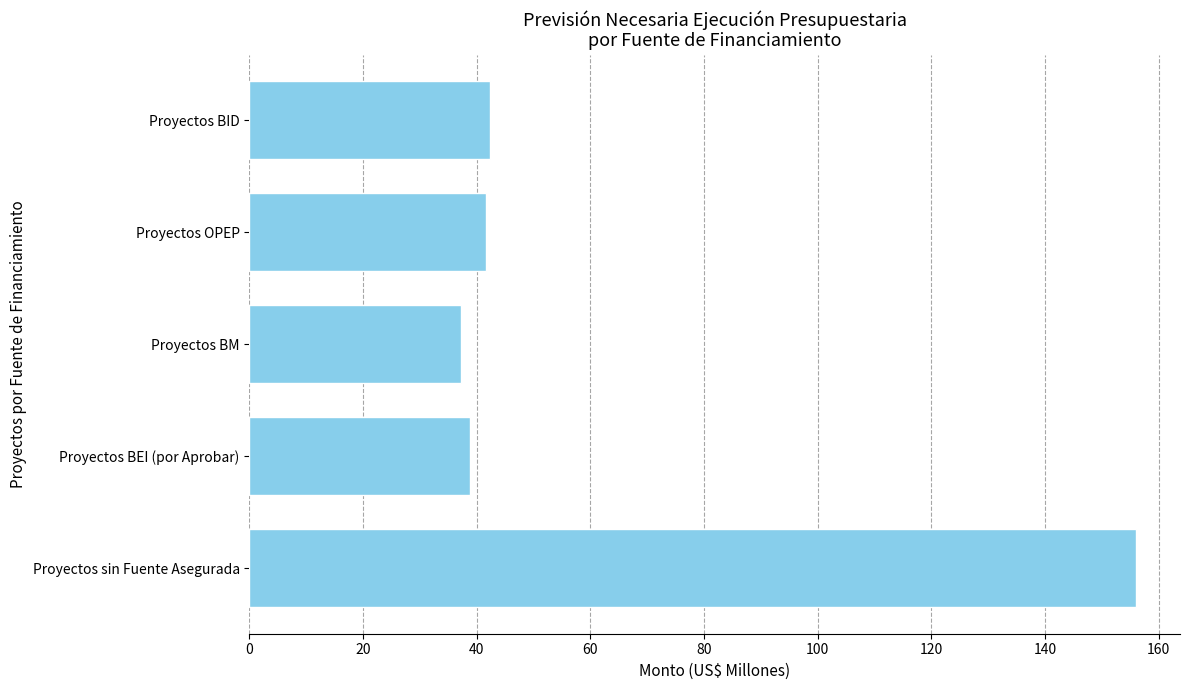

What is the value of the 2nd bar from the top?

41.6